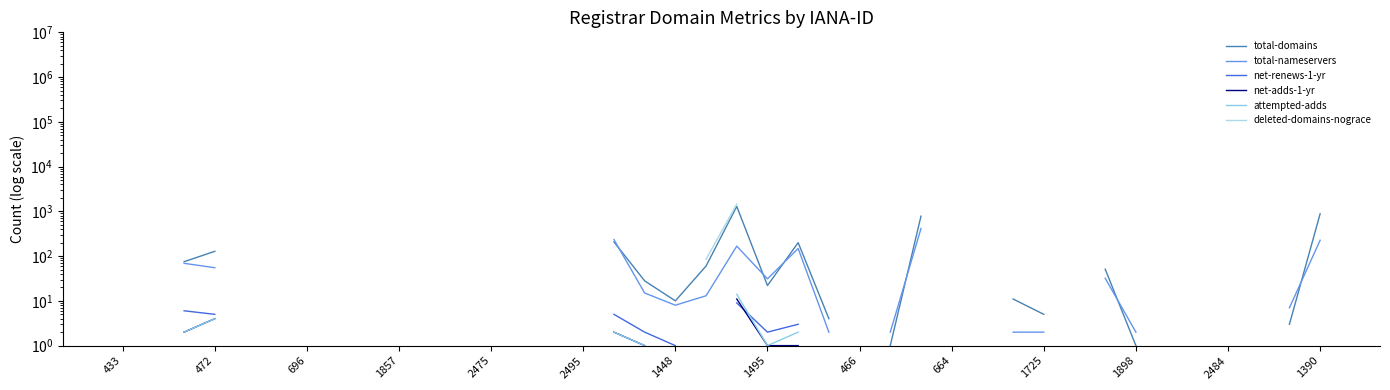

True or false: attempted-adds and total-domains intersect in this chart.

False